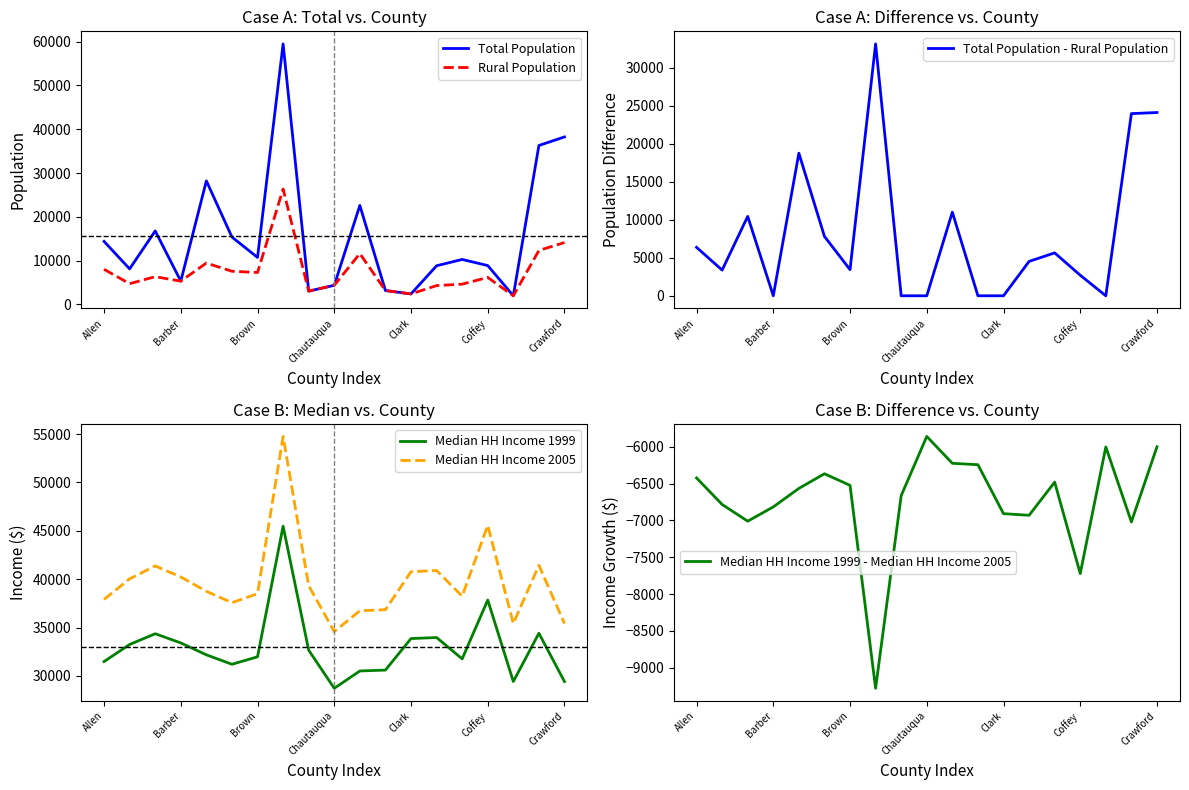

What is the average value of the Total Population series?

15704